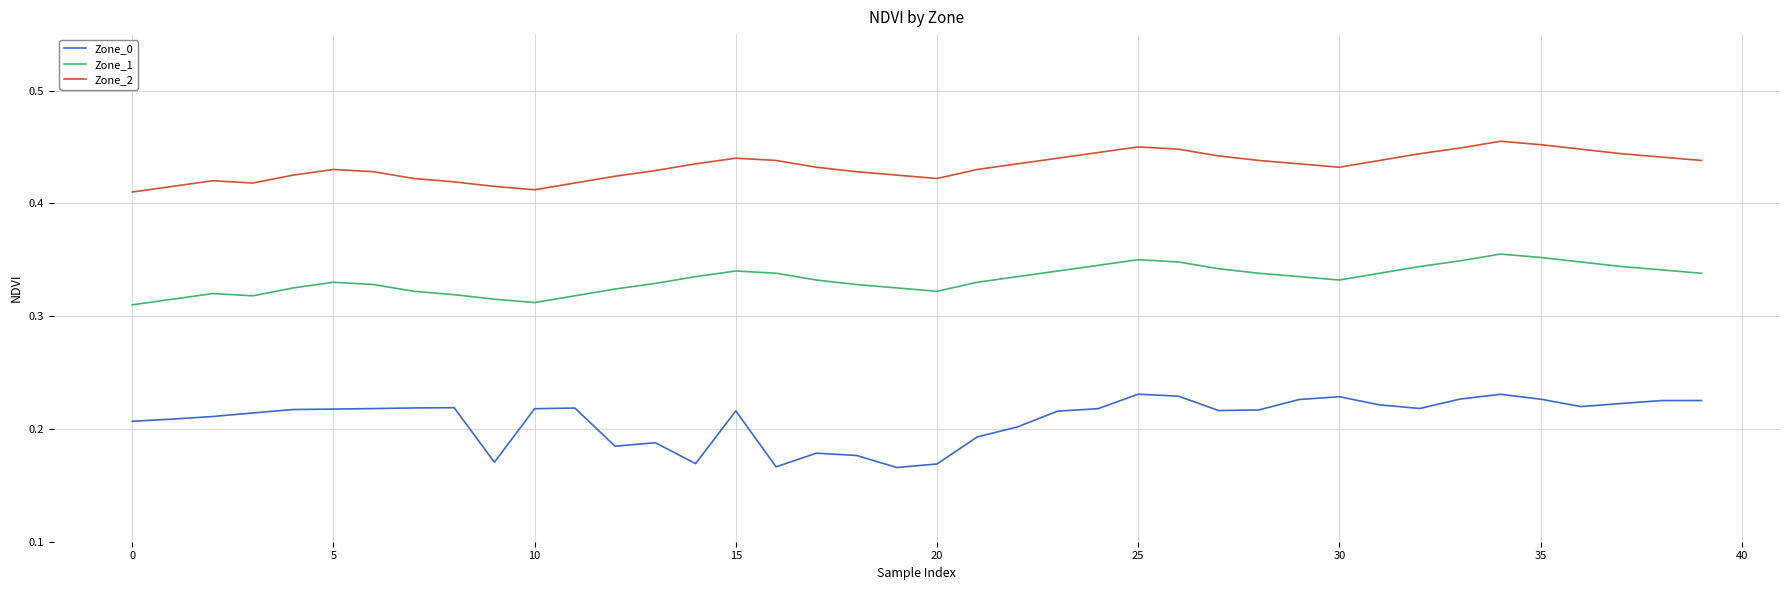

How many lines are shown in the chart?

3